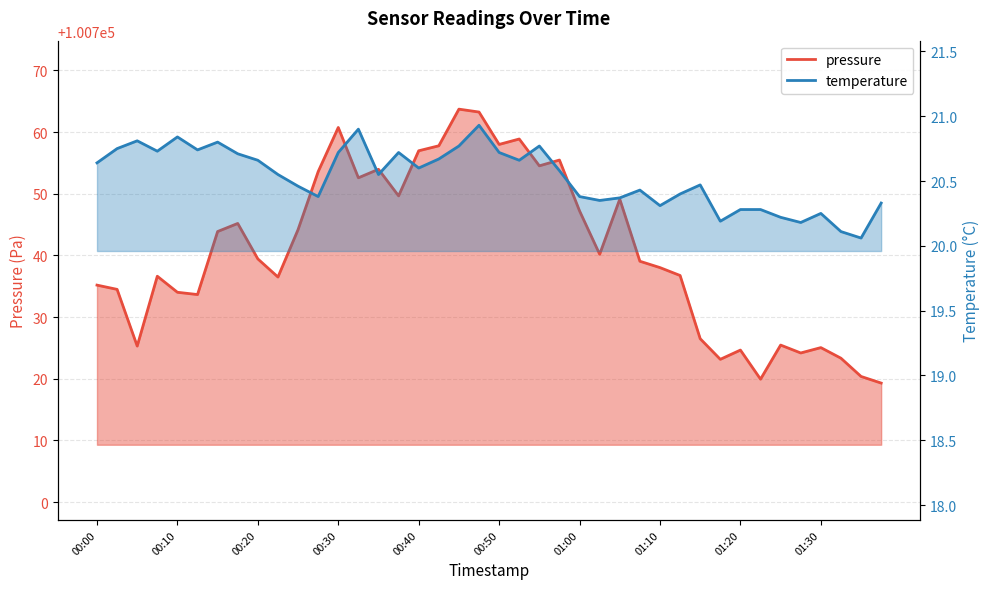

What is the spread (max minus min) of values at 00:05?

100704.5